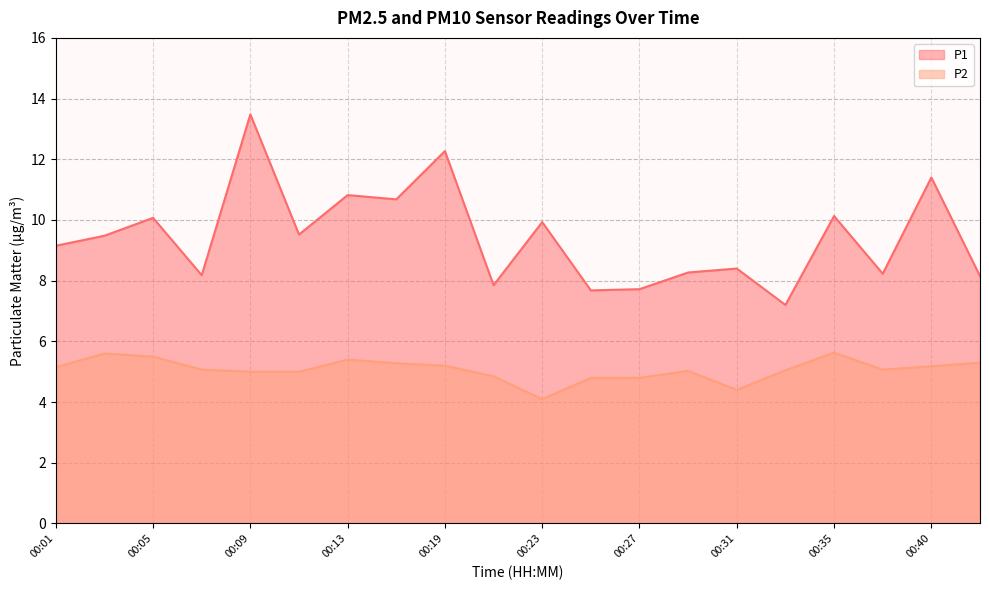

Which series changed the most between 00:31 and 00:33?

P1